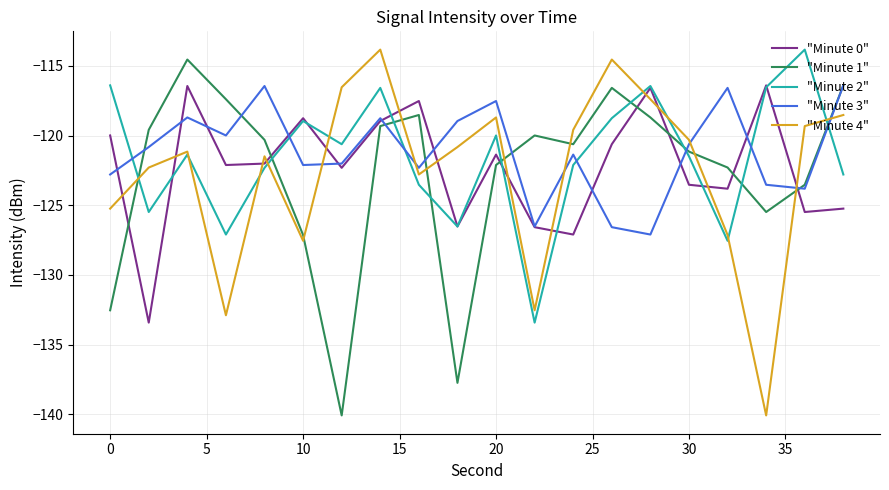

After their last crossing, which series has the higher values: "Minute 4" or "Minute 0"?

"Minute 4"